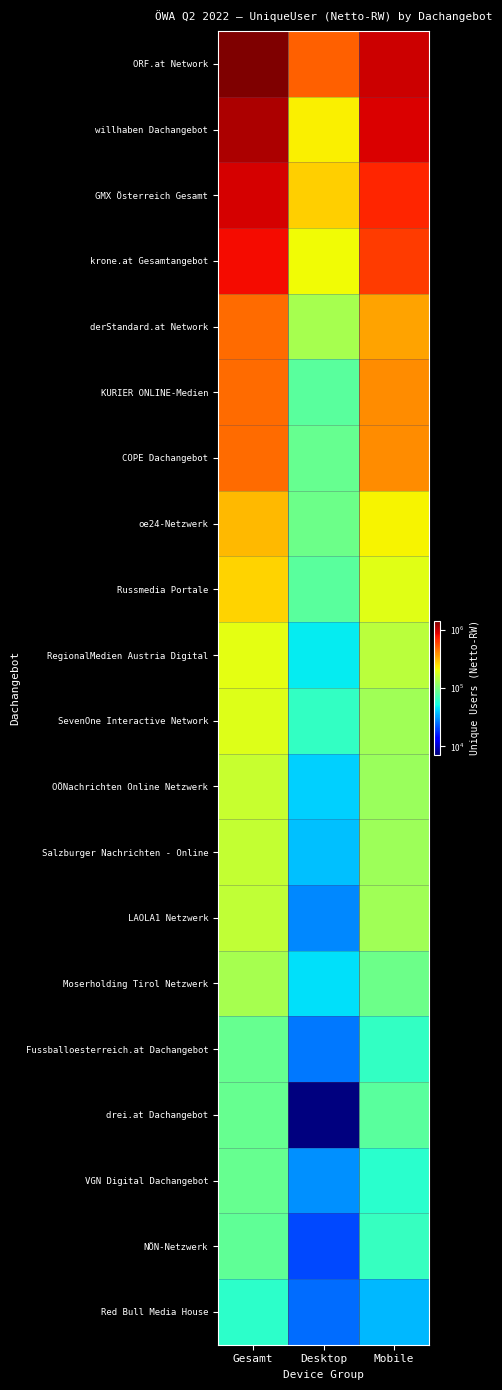

Reading left to right, what are all the values shown in this chart?

ORF.at Network: Gesamt=1428874	Desktop=513081	Mobile=990427
willhaben Dachangebot: Gesamt=1142199	Desktop=229624	Mobile=938042
GMX Österreich Gesamt: Gesamt=958878	Desktop=275323	Mobile=708855
krone.at Gesamtangebot: Gesamt=828674	Desktop=214293	Mobile=629486
derStandard.at Network: Gesamt=483066	Desktop=133481	Mobile=356105
KURIER ONLINE-Medien: Gesamt=481412	Desktop=82376	Mobile=402973
COPE Dachangebot: Gesamt=480224	Desktop=88640	Mobile=398782
oe24-Netzwerk: Gesamt=314382	Desktop=92056	Mobile=224803
Russmedia Portale: Gesamt=269944	Desktop=82242	Mobile=196489
RegionalMedien Austria Digital: Gesamt=198996	Desktop=47385	Mobile=152167
SevenOne Interactive Network: Gesamt=191361	Desktop=63344	Mobile=129147
OÖNachrichten Online Netzwerk: Gesamt=164451	Desktop=41624	Mobile=124372
Salzburger Nachrichten - Online: Gesamt=161477	Desktop=38233	Mobile=125682
LAOLA1 Netzwerk: Gesamt=156998	Desktop=28749	Mobile=129215
Moserholding Tirol Netzwerk: Gesamt=134005	Desktop=44748	Mobile=92178
Fussballoesterreich.at Dachangebot: Gesamt=89533	Desktop=26195	Mobile=63793
drei.at Dachangebot: Gesamt=89389	Desktop=7212	Mobile=82235
VGN Digital Dachangebot: Gesamt=89312	Desktop=29733	Mobile=59916
NÖN-Netzwerk: Gesamt=85258	Desktop=20650	Mobile=64801
Red Bull Media House: Gesamt=60860	Desktop=24603	Mobile=36424